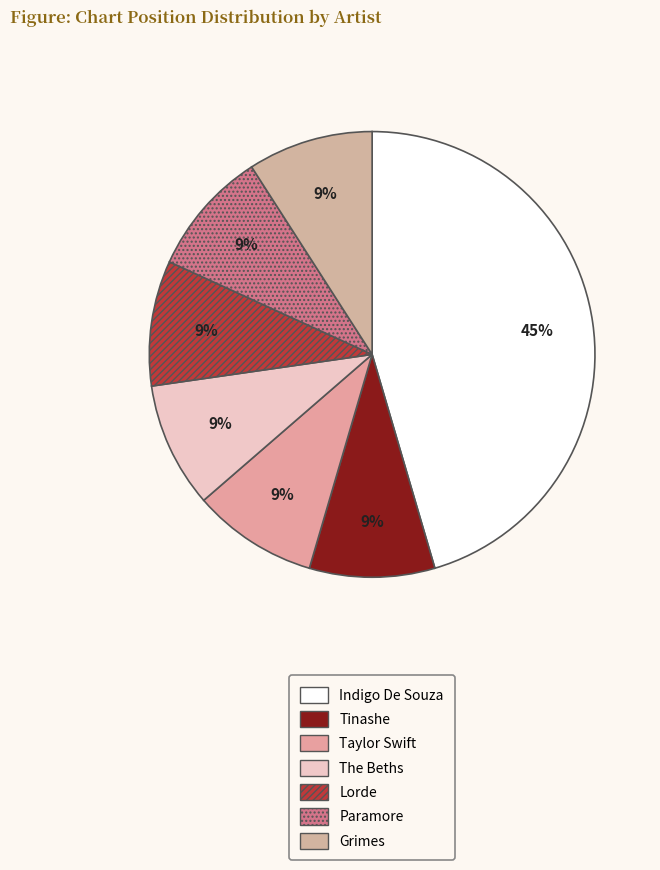

Count the number of slices in the pie.

7